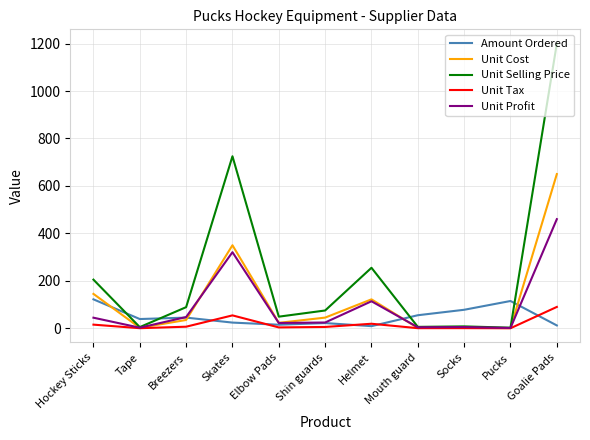

Is it true that Unit Profit equals 193.7 at Helmet?

False